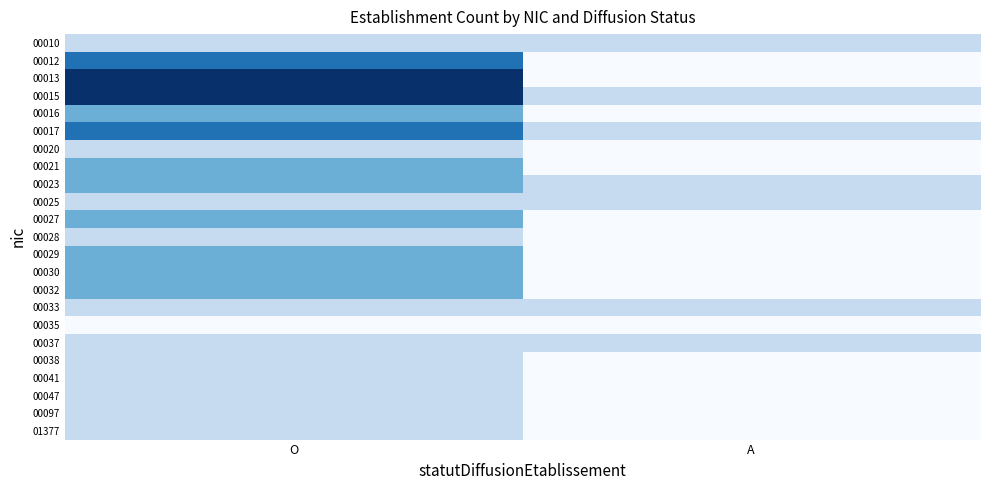

Reading right to left, what are all the values shown in this chart?

00010: A=350.0	O=350.0
00012: A=0.0	O=1050.0
00013: A=0.0	O=1400.0
00015: A=350.0	O=1400.0
00016: A=0.0	O=700.0
00017: A=350.0	O=1050.0
00020: A=0.0	O=350.0
00021: A=0.0	O=700.0
00023: A=350.0	O=700.0
00025: A=350.0	O=350.0
00027: A=0.0	O=700.0
00028: A=0.0	O=350.0
00029: A=0.0	O=700.0
00030: A=0.0	O=700.0
00032: A=0.0	O=700.0
00033: A=350.0	O=350.0
00035: A=0.0	O=0.0
00037: A=350.0	O=350.0
00038: A=0.0	O=350.0
00041: A=0.0	O=350.0
00047: A=0.0	O=350.0
00097: A=0.0	O=350.0
01377: A=0.0	O=350.0